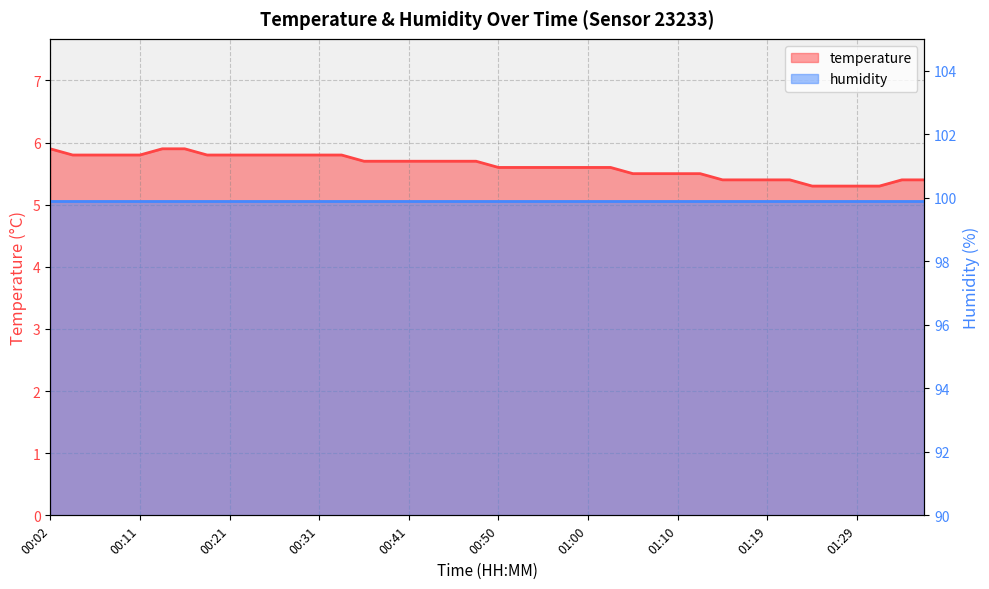

What is the maximum value shown in the chart?

5.9